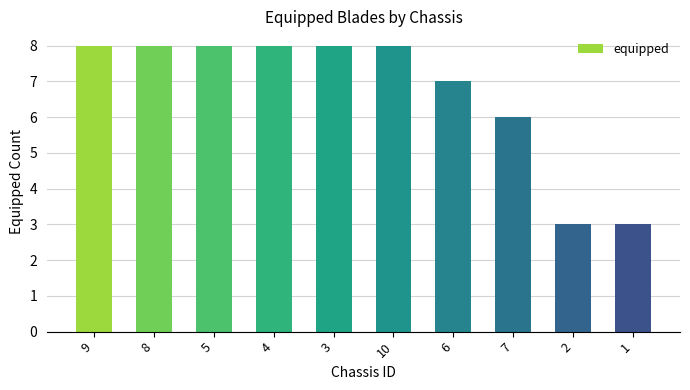

What is the sum of the values at 5 and 4?

16